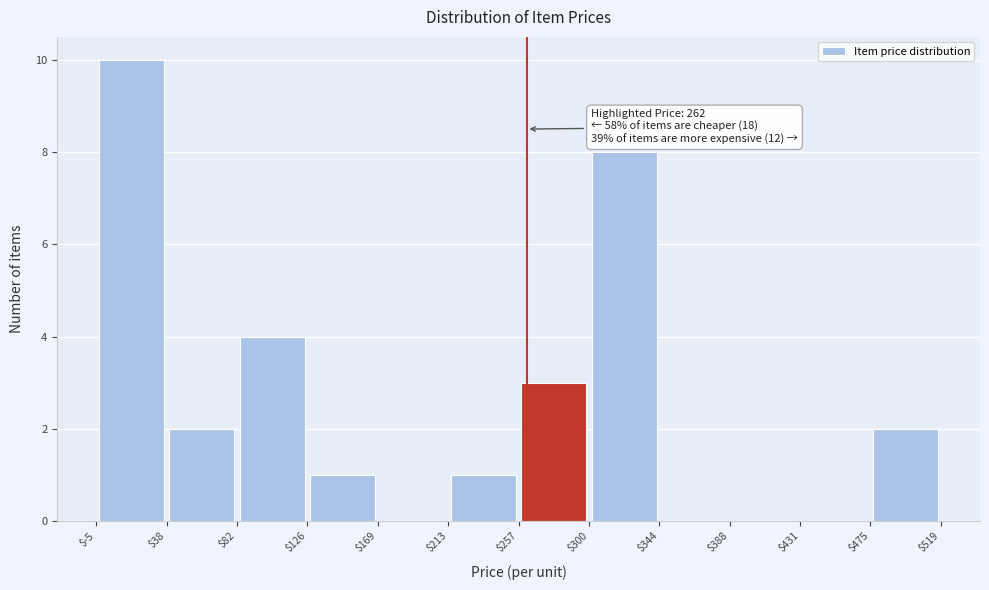

Which range on the x-axis has the tallest bar?

$-5 to $38